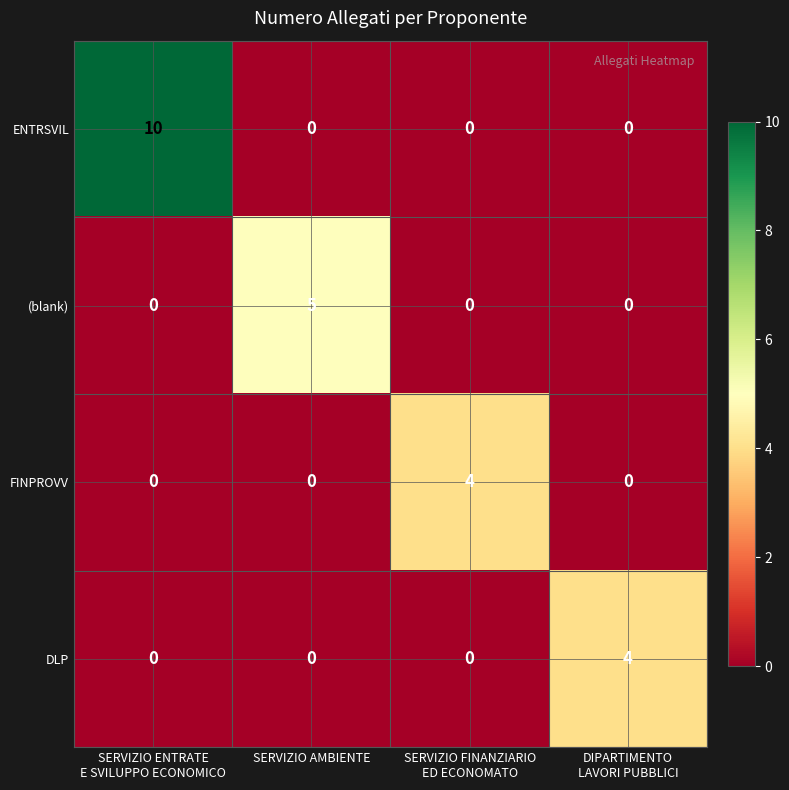

What is the difference between the highest and lowest values at SERVIZIO FINANZIARIO
ED ECONOMATO?

4